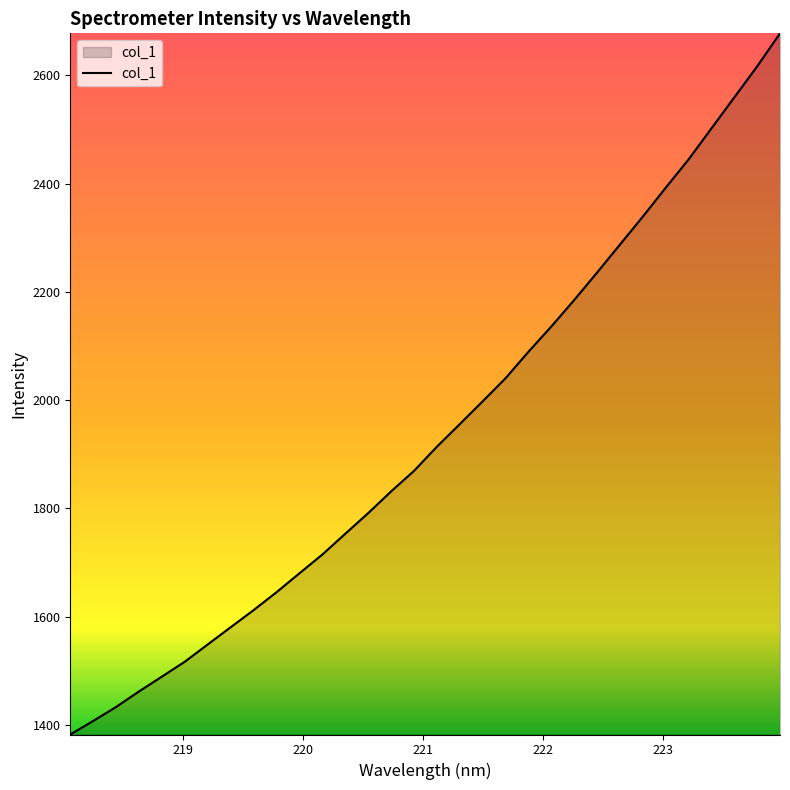

What is the greatest value displayed?

2677.7